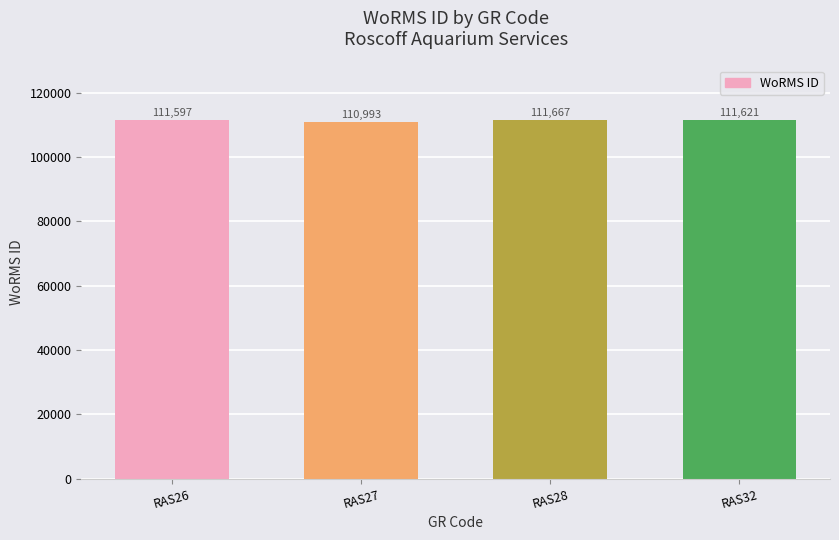

What is the difference between the values at RAS26 and RAS32?

24